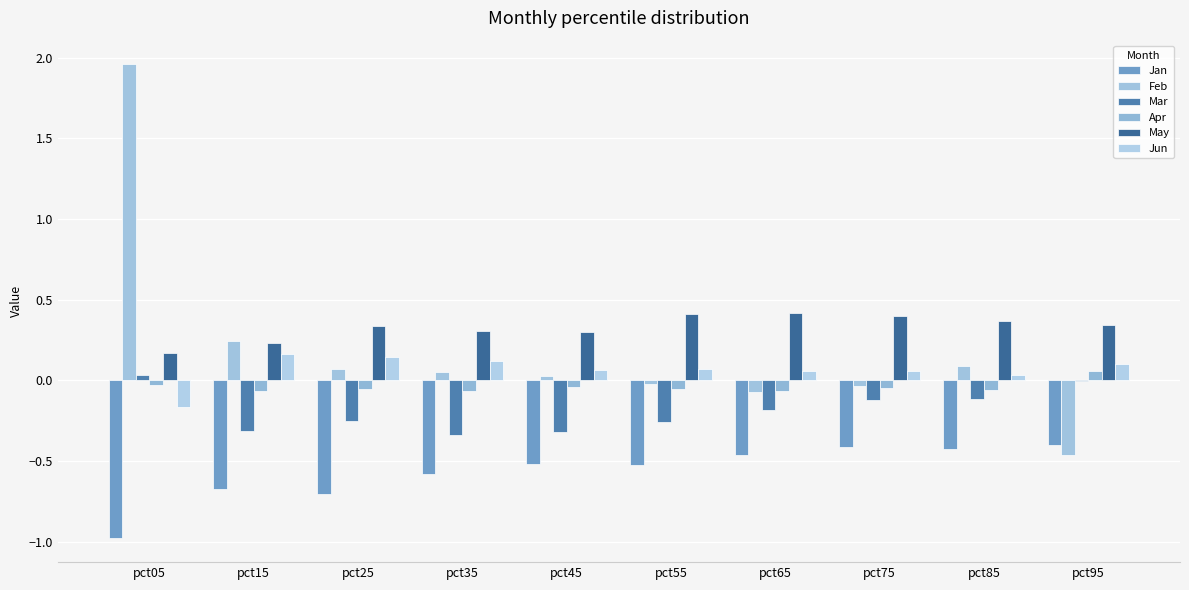

The Mar series shows -0.1 at pct85. True or false?

True